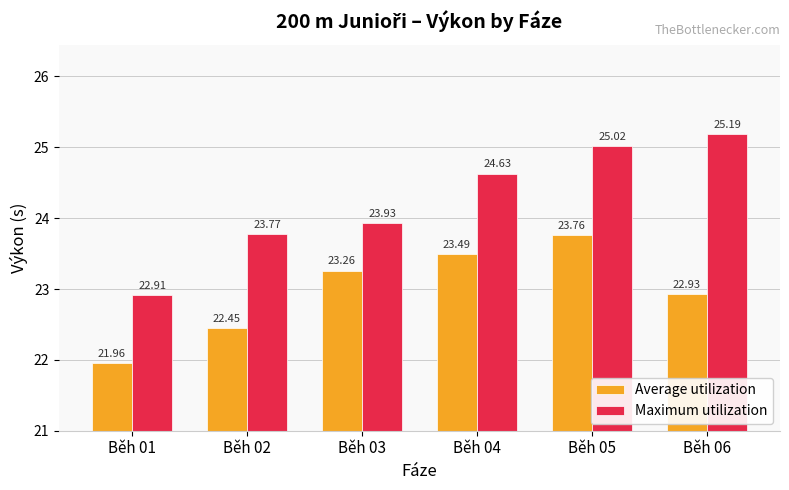

The Average utilization series shows 9.2 at Běh 05. True or false?

False